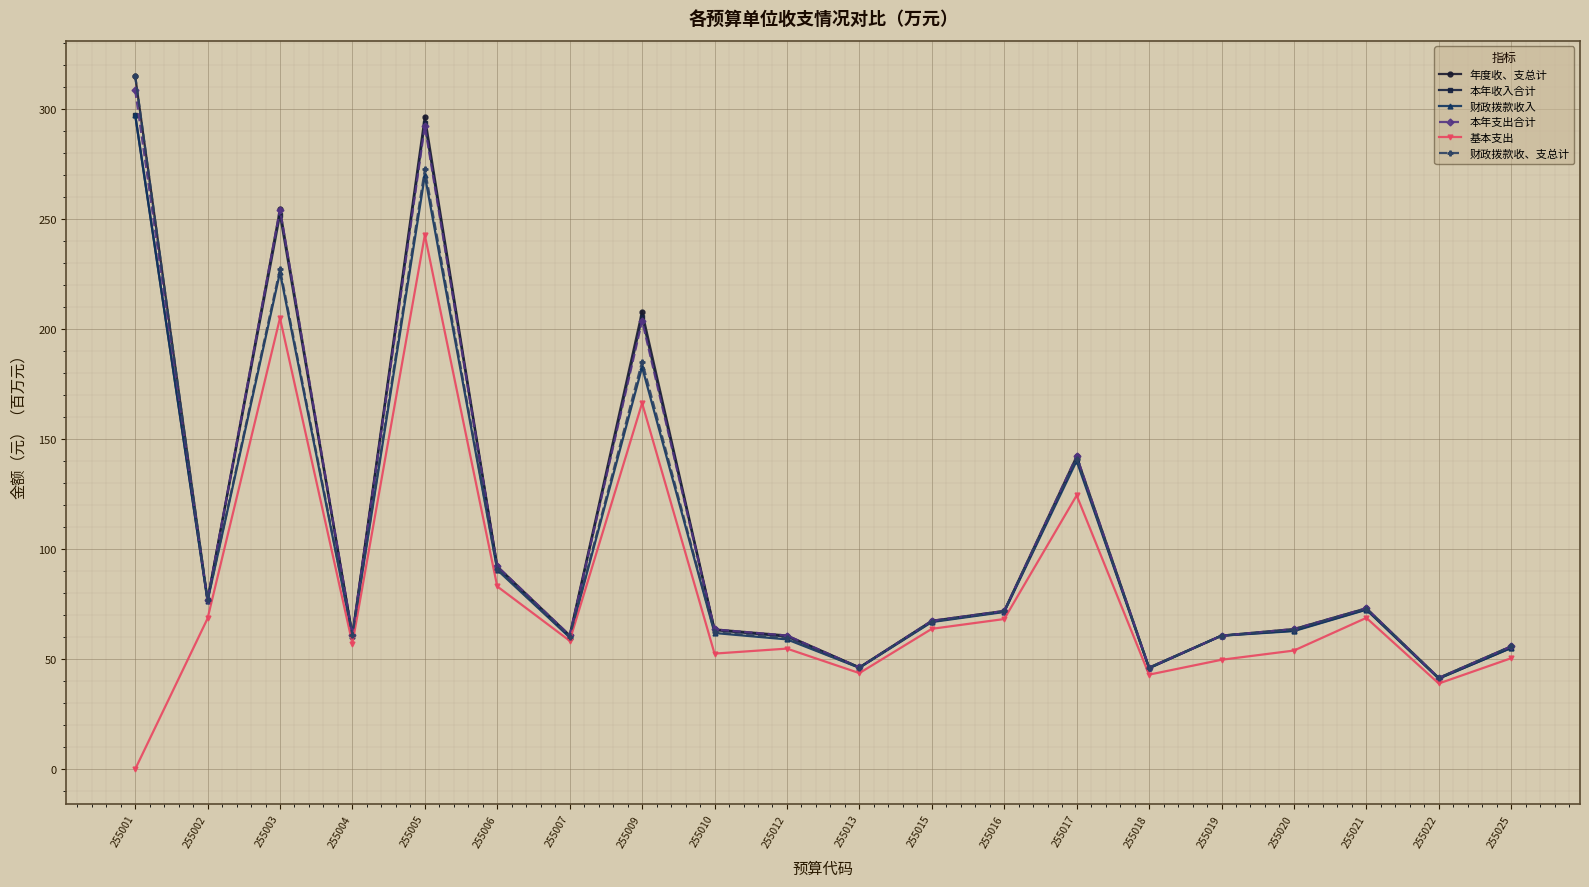

Which series changed the most between 255016 and 255019?

基本支出